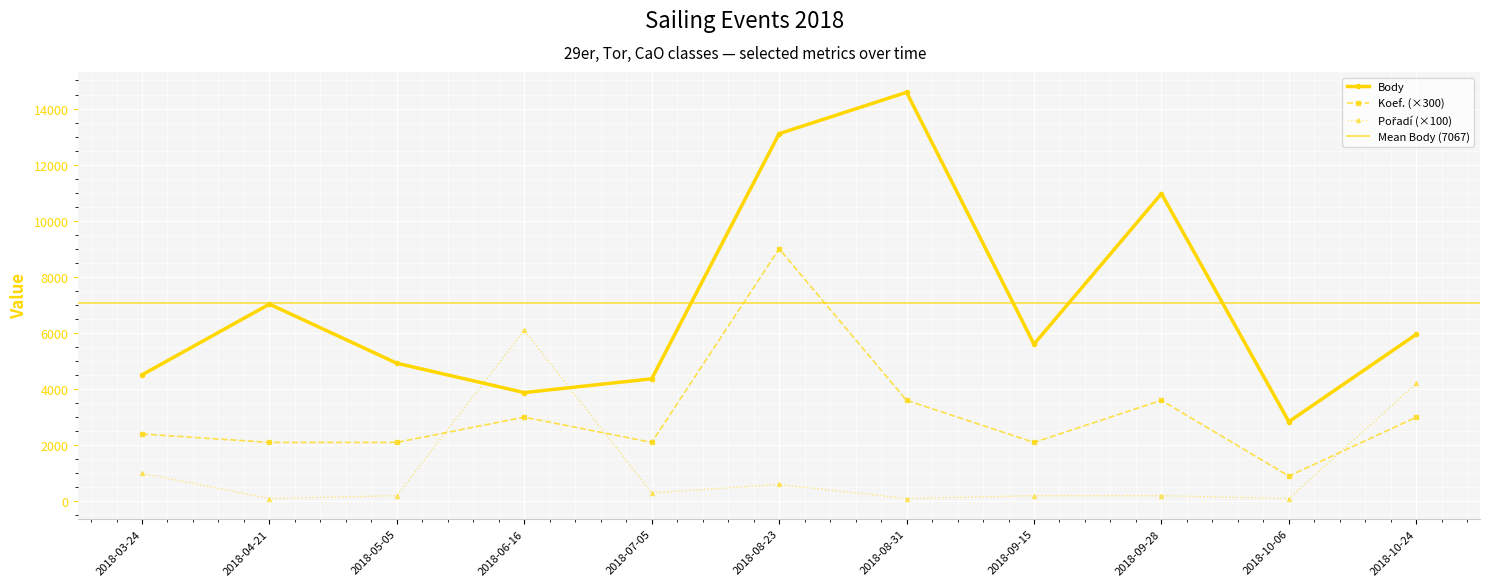

What is the minimum value shown in the chart?

100